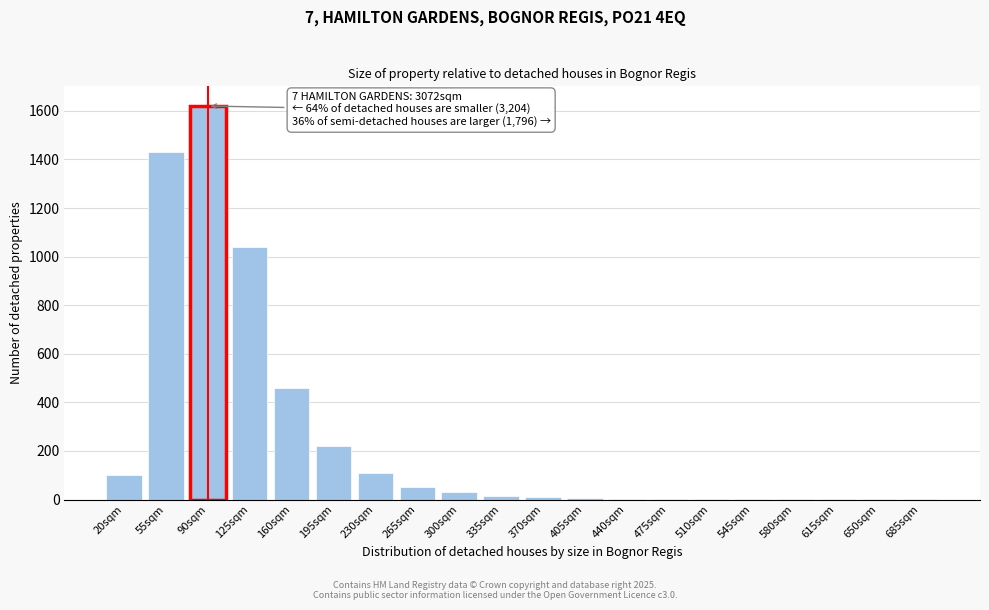

What is the sum of all values?

5102